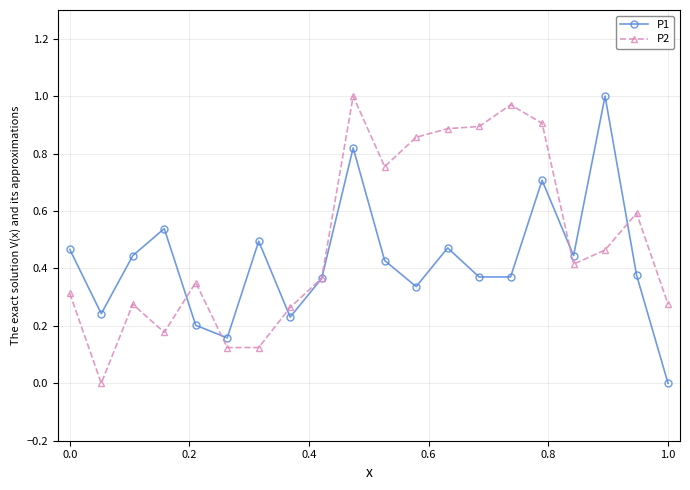

Rank the series by their average value, from lowest to highest.

P1, P2